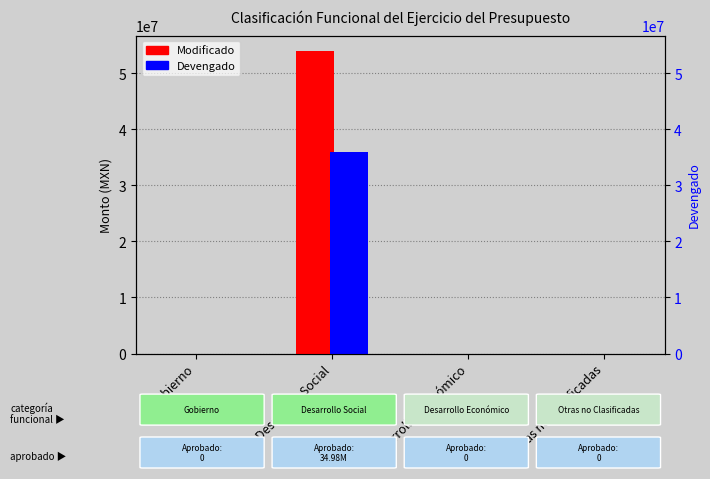

At how many categories does at least one series exceed 18629291?

1